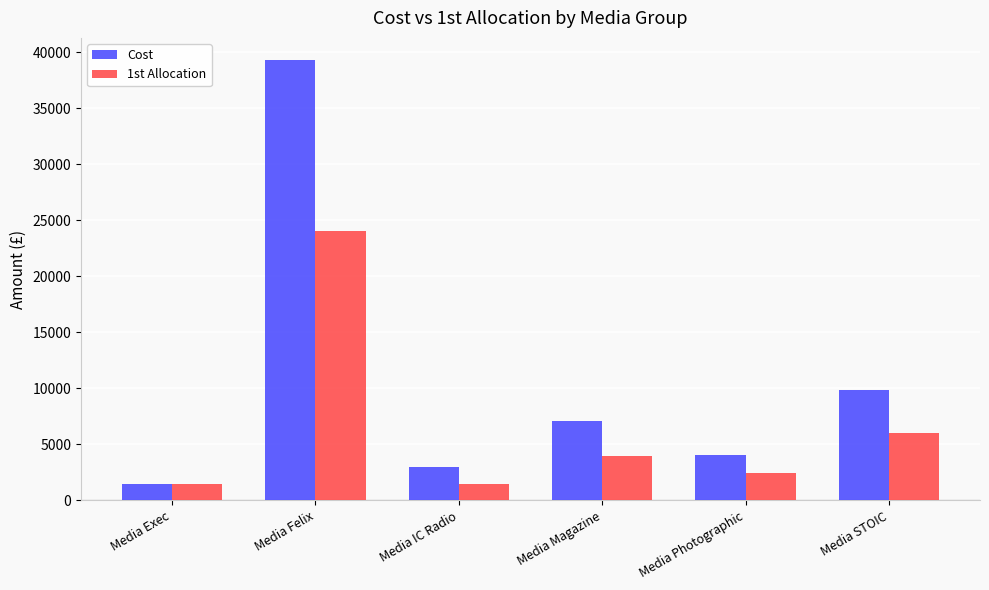

The Cost series shows 5022.5 at Media STOIC. True or false?

False